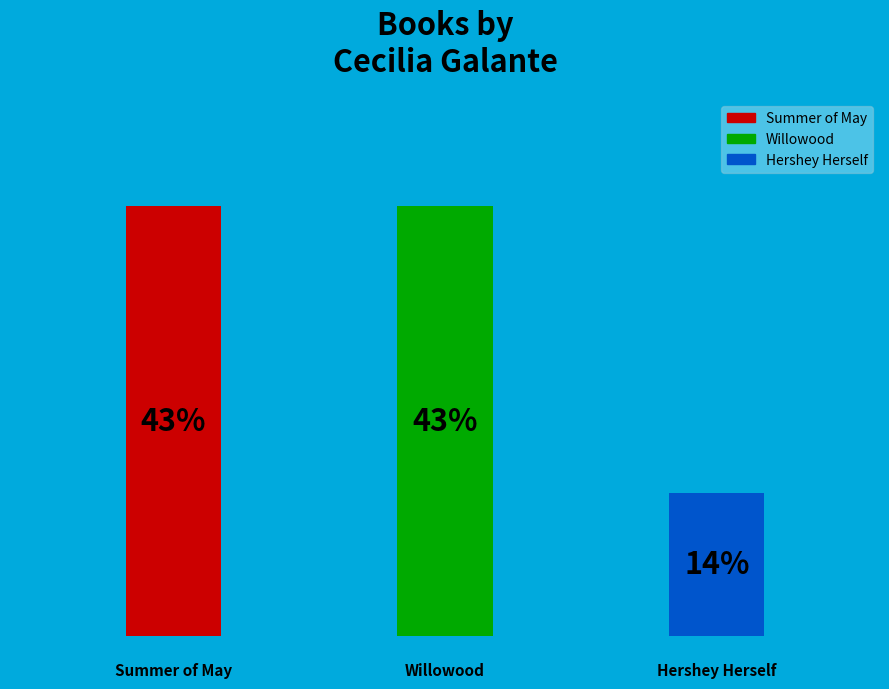

Does any single category account for the majority?

No